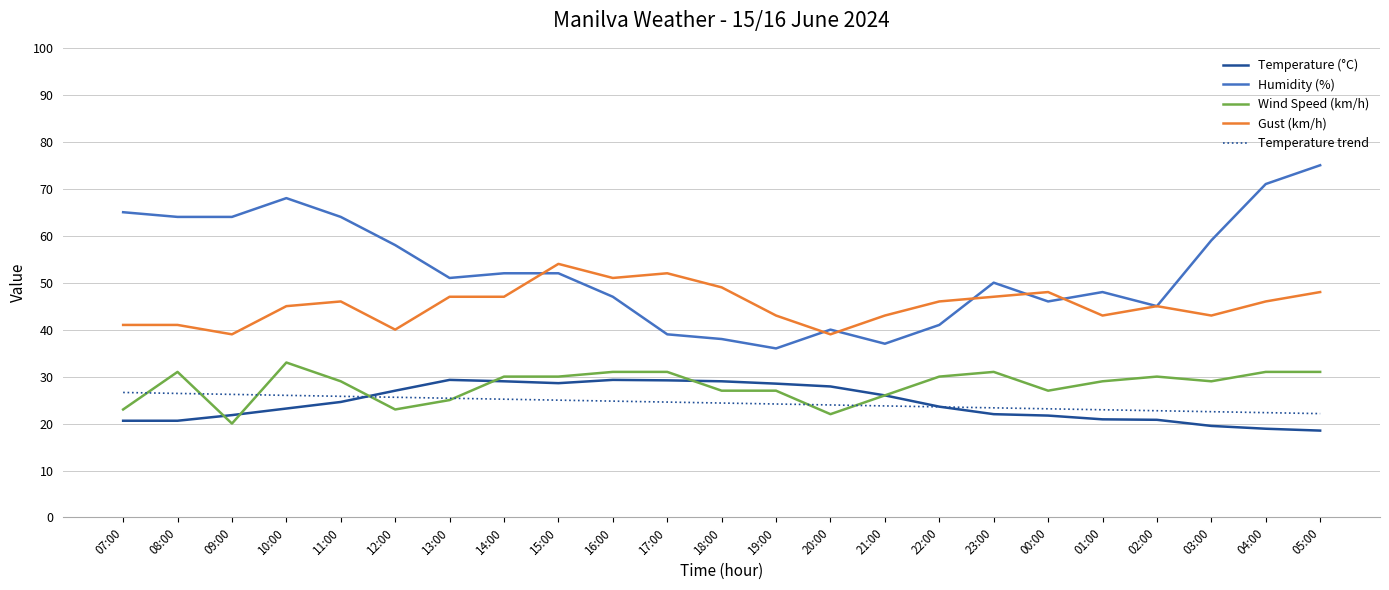

What is the total value across all series at 23:00?

173.3